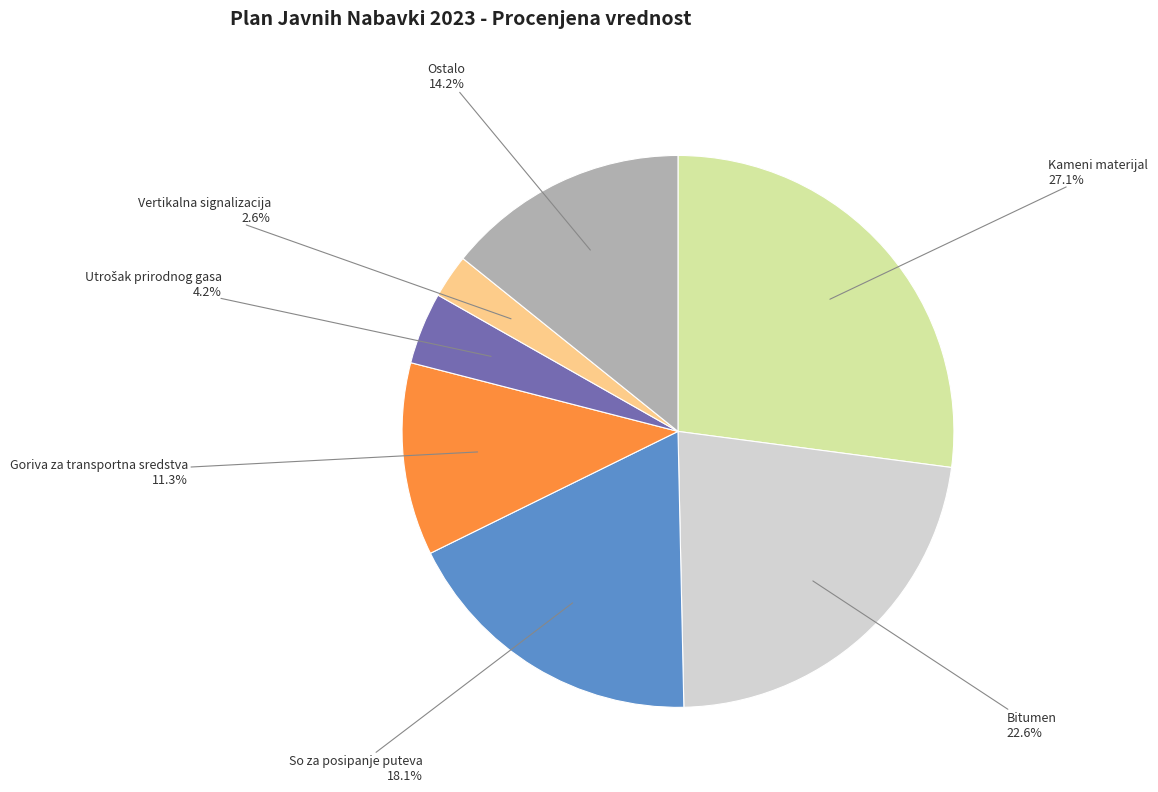

How many slices are in this pie chart?

7